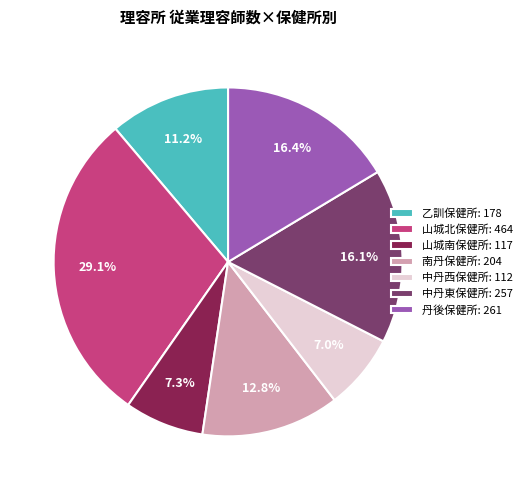

Between 山城北保健所 and 南丹保健所, which is larger?

山城北保健所